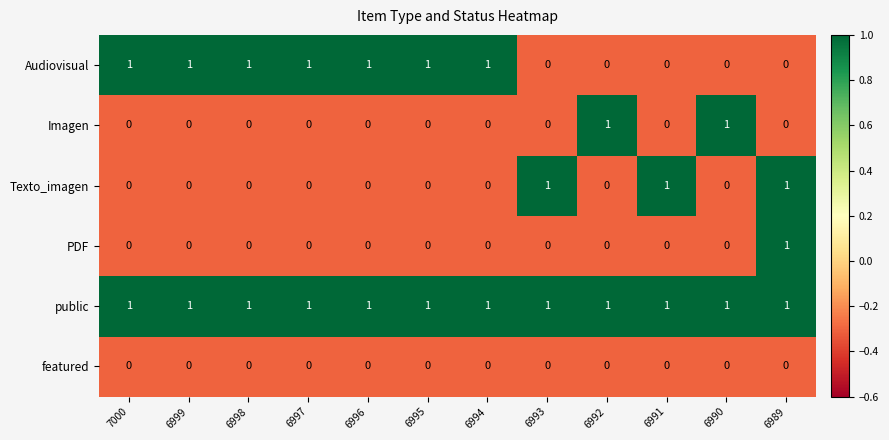

The value of Texto_imagen at 6990 is 0. True or false?

True